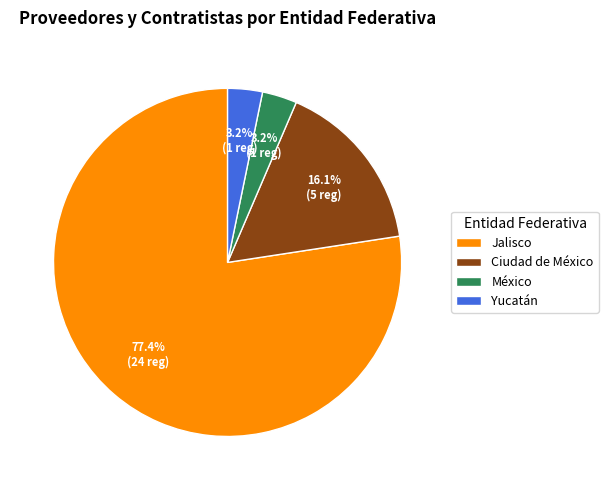

Count the number of slices in the pie.

4